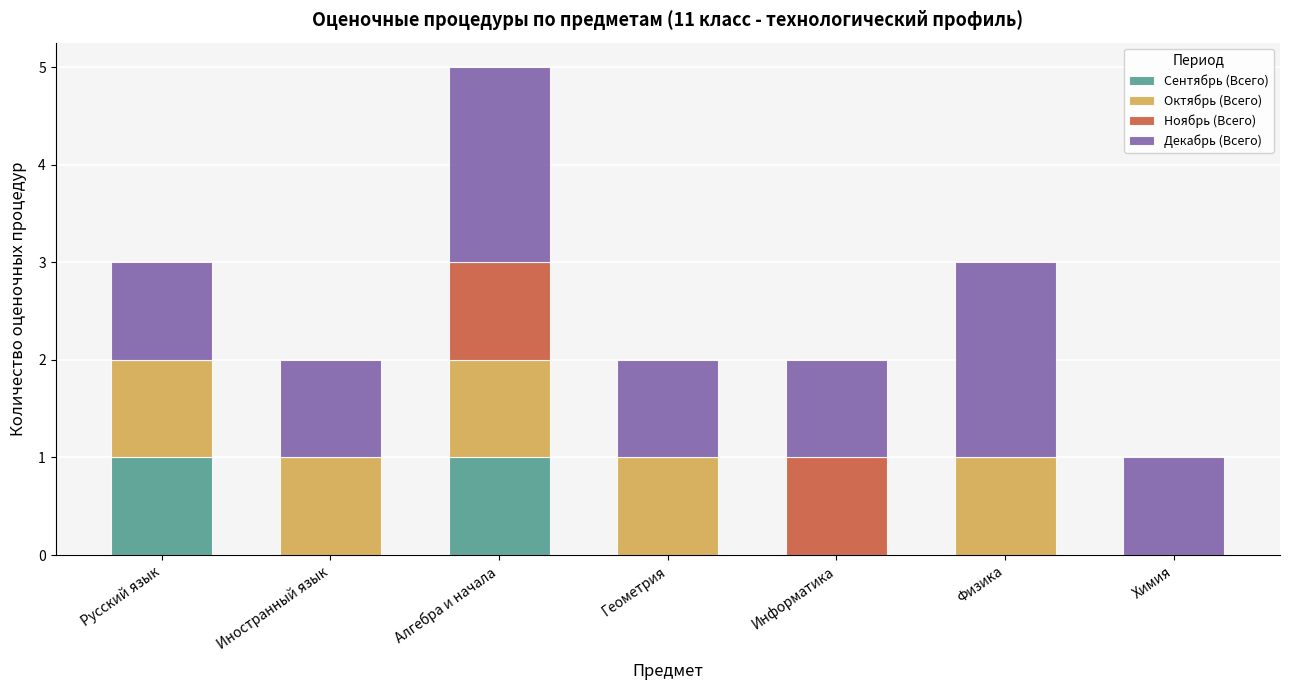

At which category is the sum across all series the highest?

Алгебра и начала